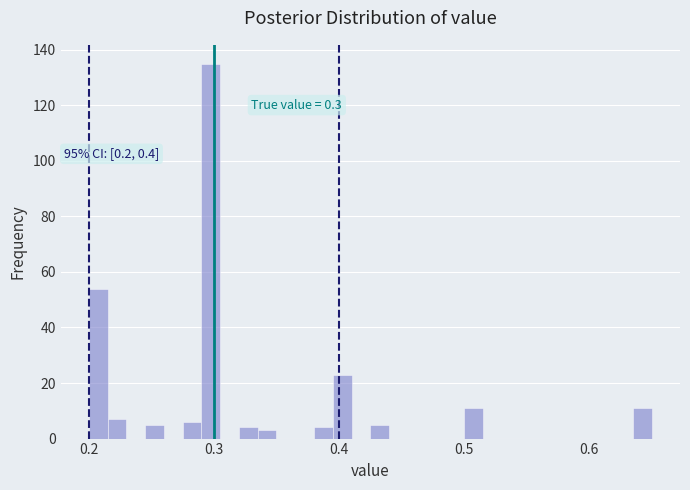

Read against the x-axis, roughly where is the centre of the tallest bar?

0.30